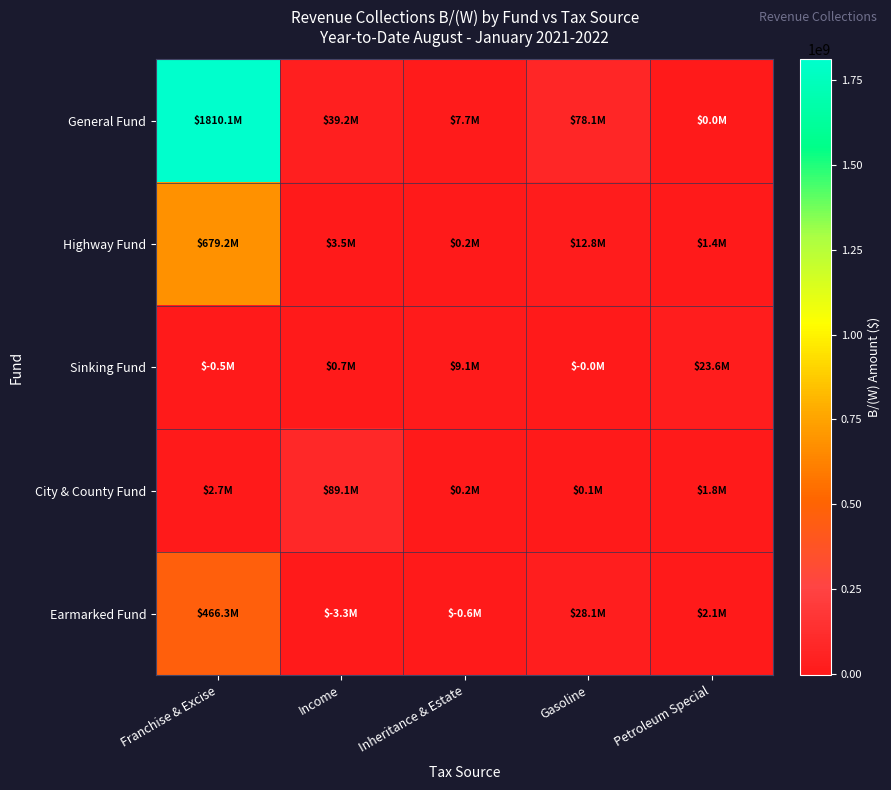

What is the difference between the highest and lowest values at Franchise & Excise?

1810635000